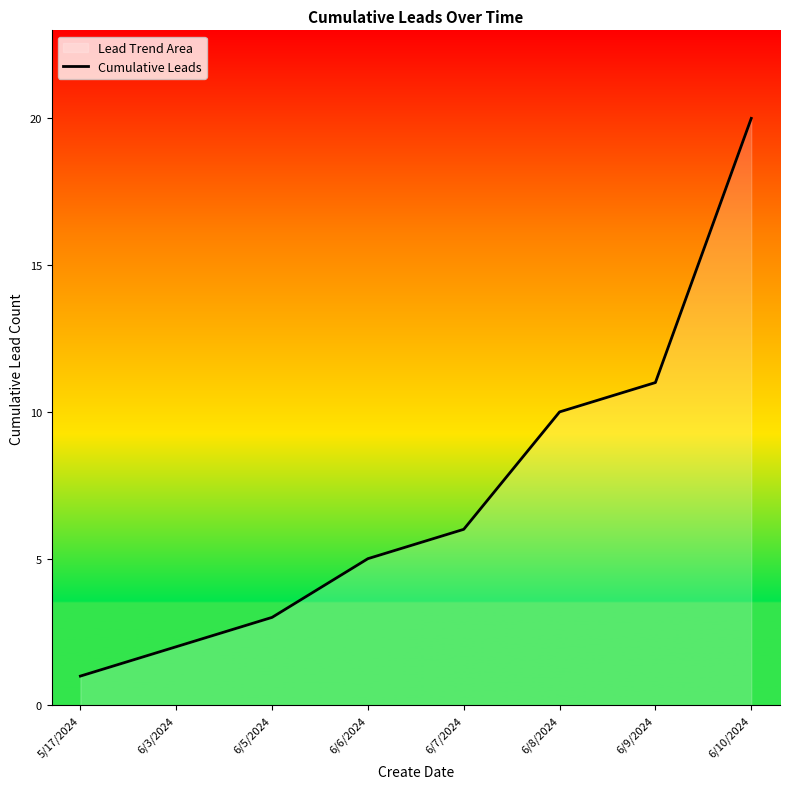

Reading right to left, transcribe all the data shown in this chart.

20	11	10	6	5	3	2	1